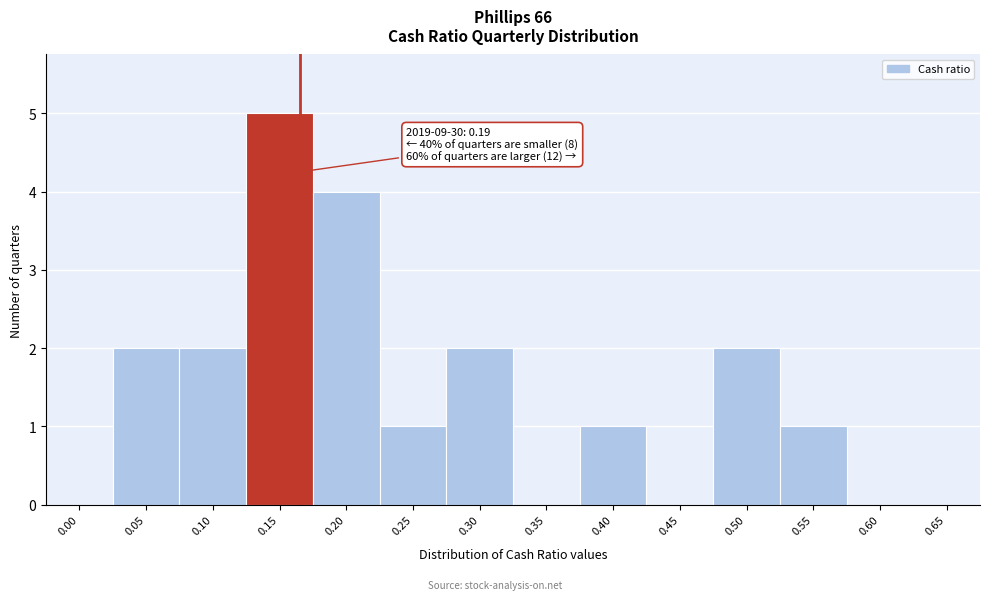

Reading right to left, extract all data points from this chart.

0.65=0	0.60=0	0.55=1	0.50=2	0.45=0	0.40=1	0.35=0	0.30=2	0.25=1	0.20=4	0.15=5	0.10=2	0.05=2	0.00=0